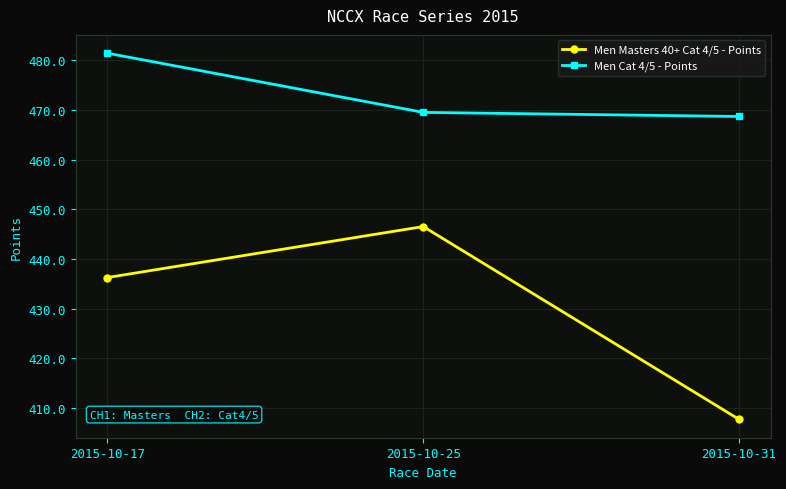

At which category does the chart reach its peak across all series?

2015-10-17